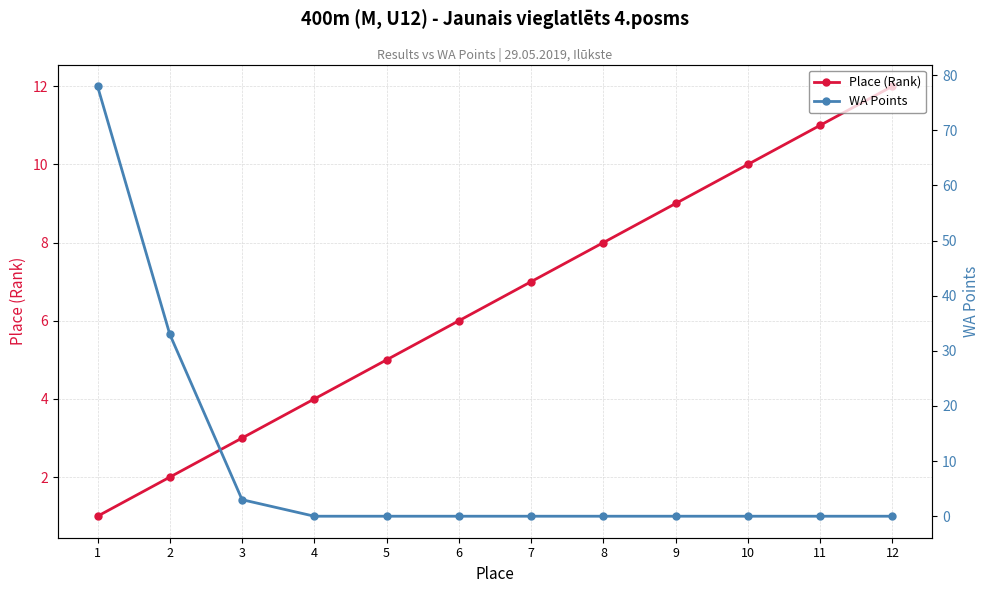

Reading left to right, extract all data points from this chart.

Place (Rank): 1	2	3	4	5	6	7	8	9	10	11	12
WA Points: 78	33	3	0	0	0	0	0	0	0	0	0